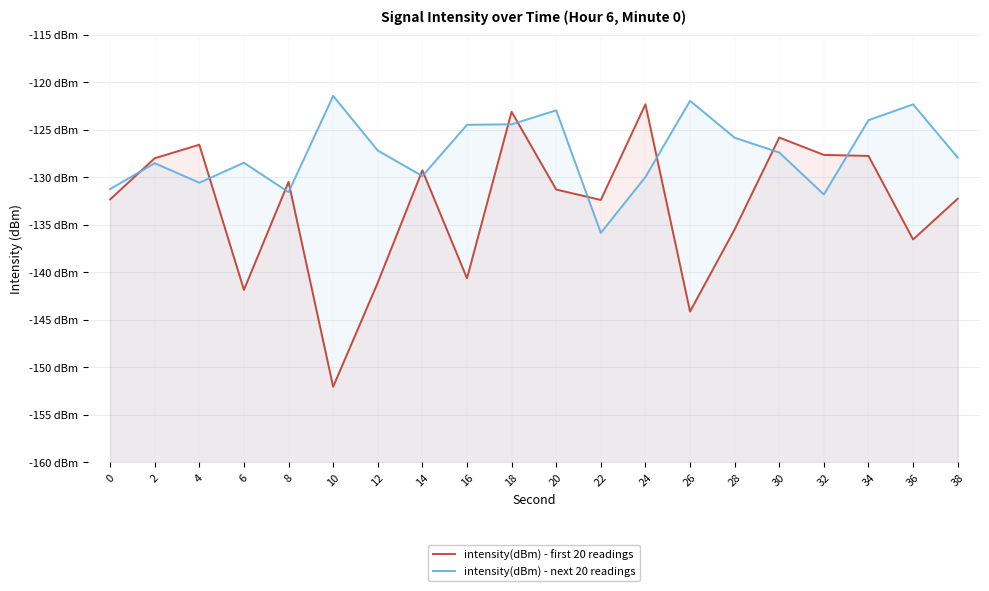

Is this an area chart (filled region under the line)?

No